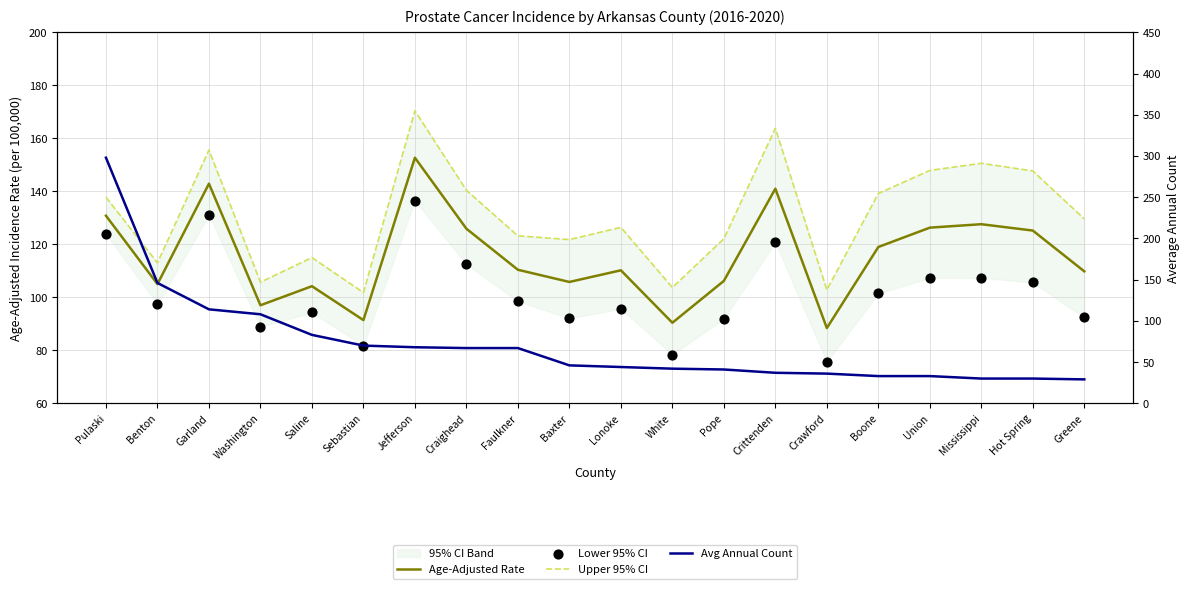

Which series reaches the maximum Y coordinate?

Avg Annual Count